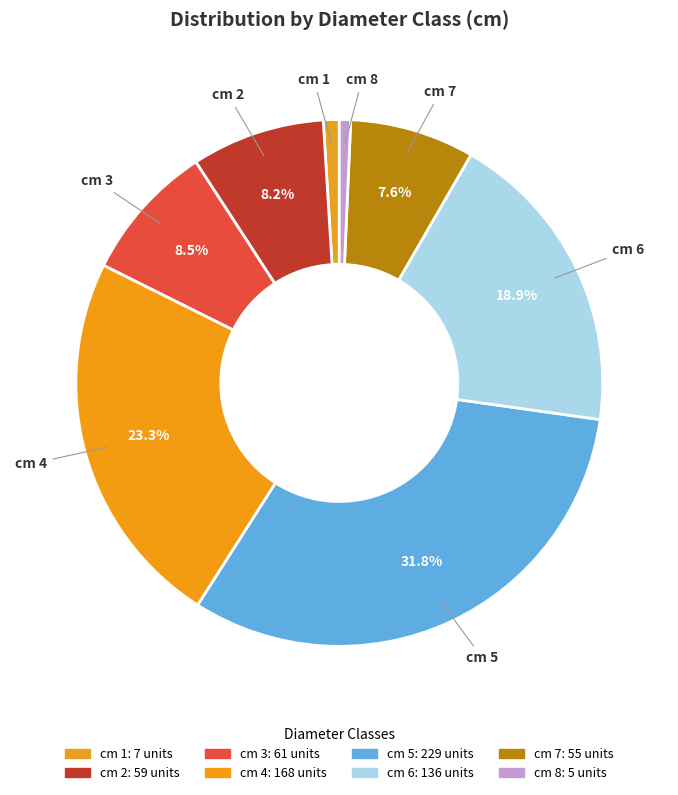

Count the number of slices in the pie.

8